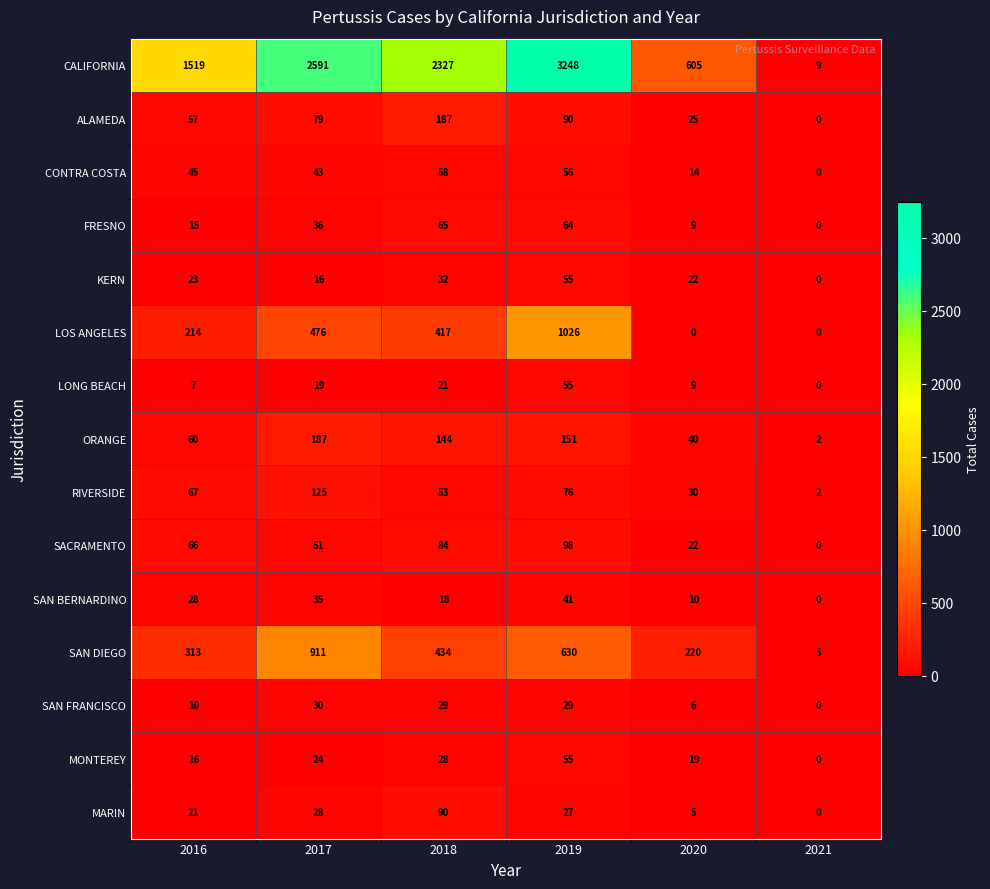

What is the average value of the MONTEREY series?

24